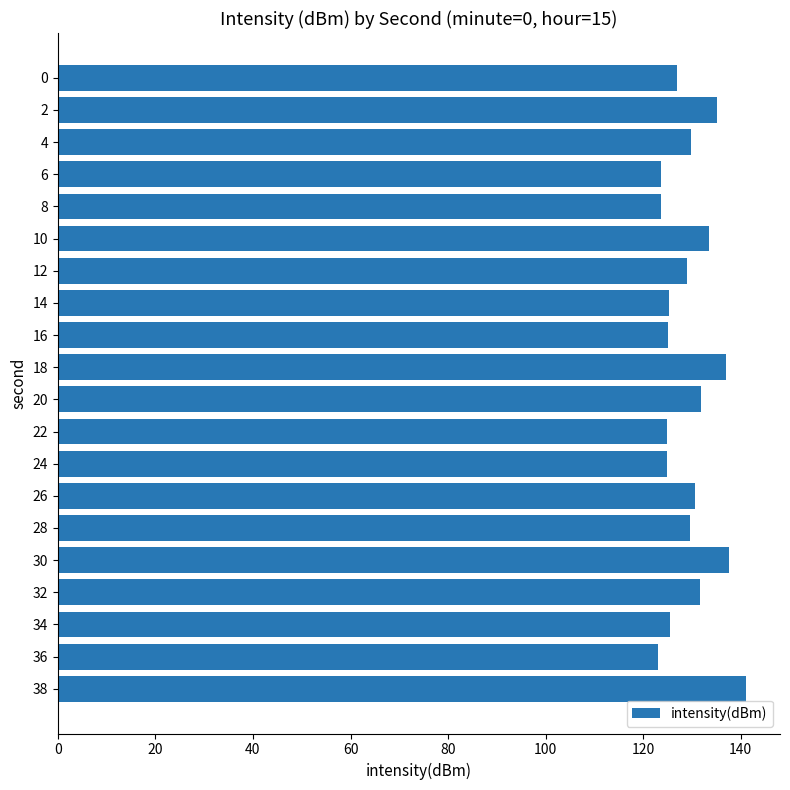

Between 12 and 16, which is larger?

12